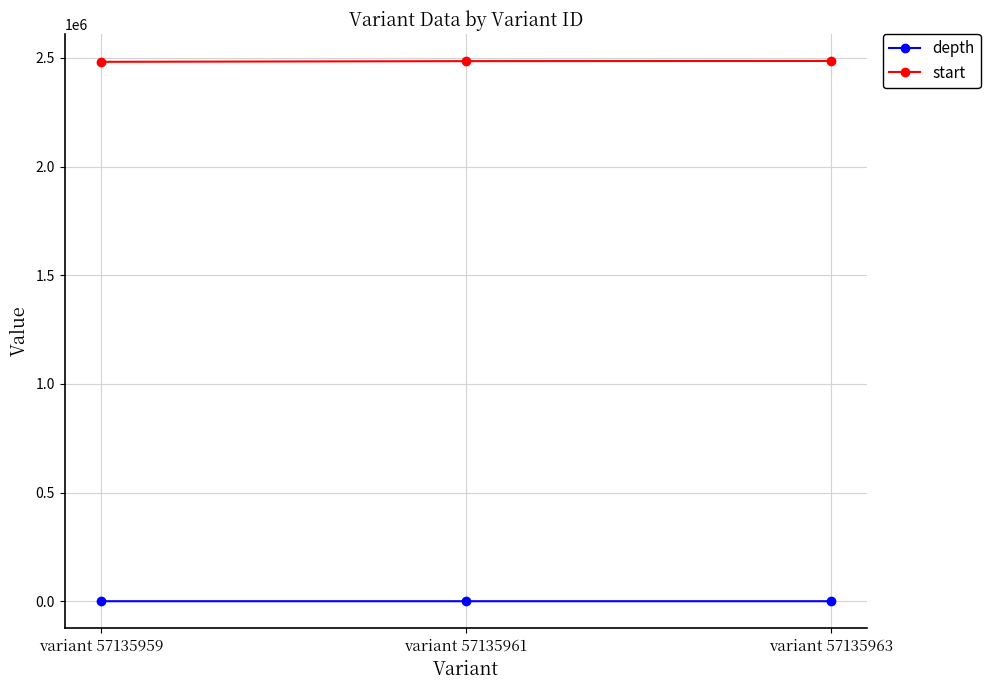

True or false: depth has a value of 2 at variant 57135961.

True